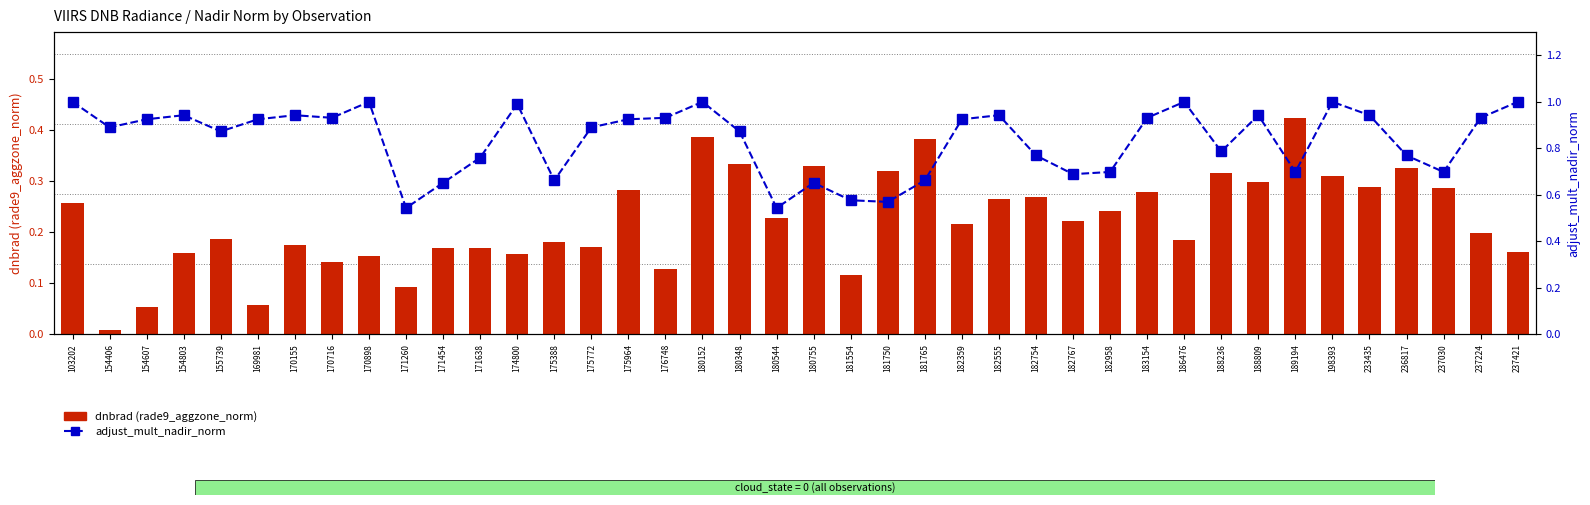

How many categories are shown in the chart?

40